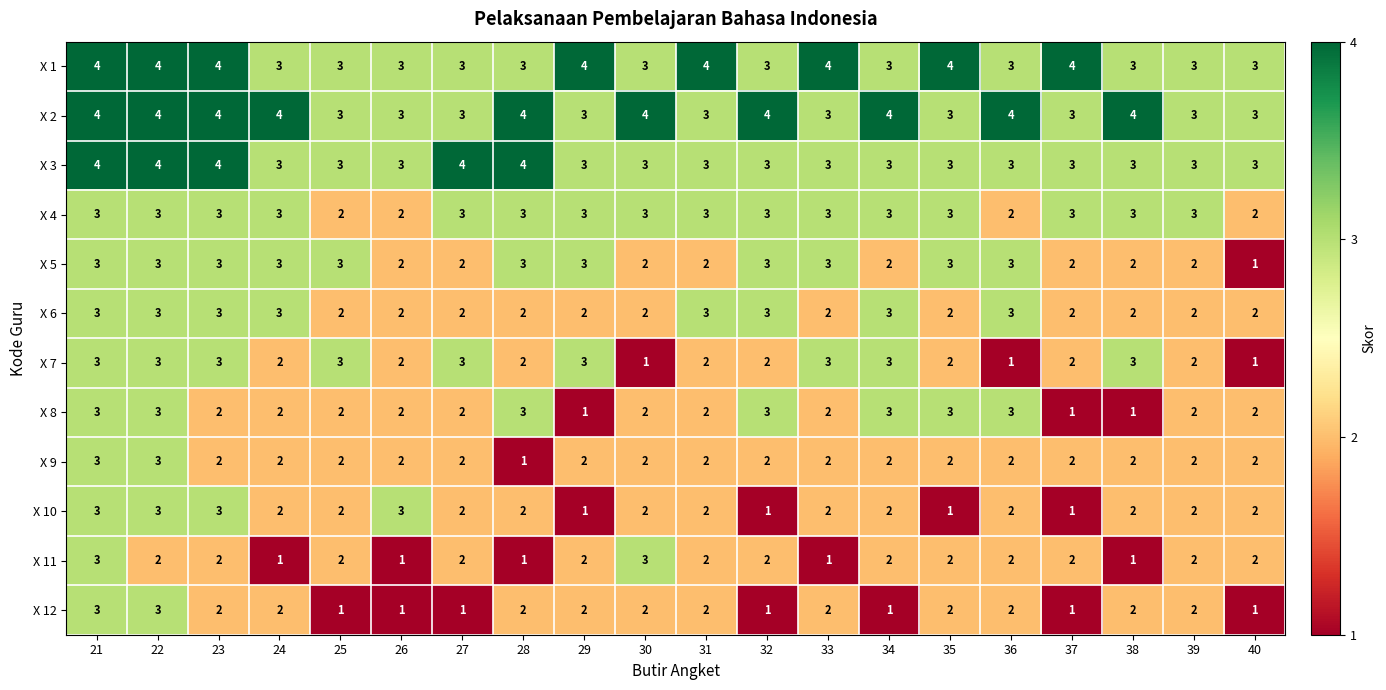

At which label does X 8 first exceed 2?

21